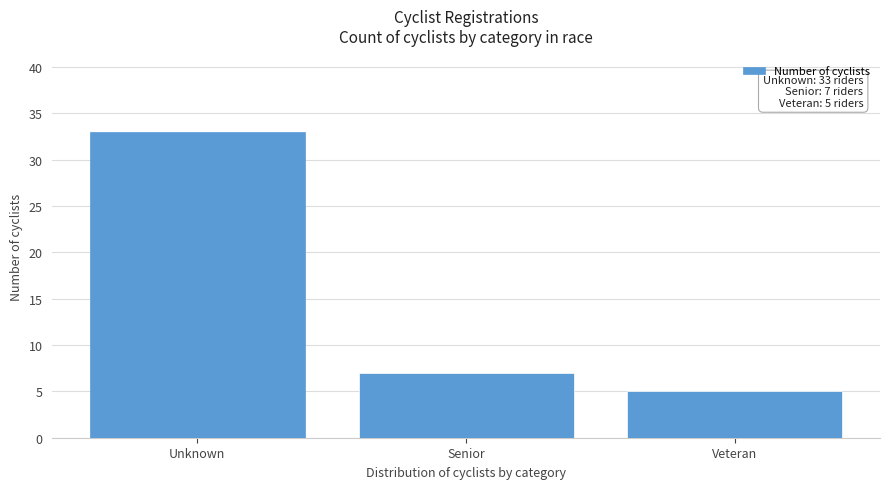

Reading left to right, extract all data points from this chart.

33	7	5